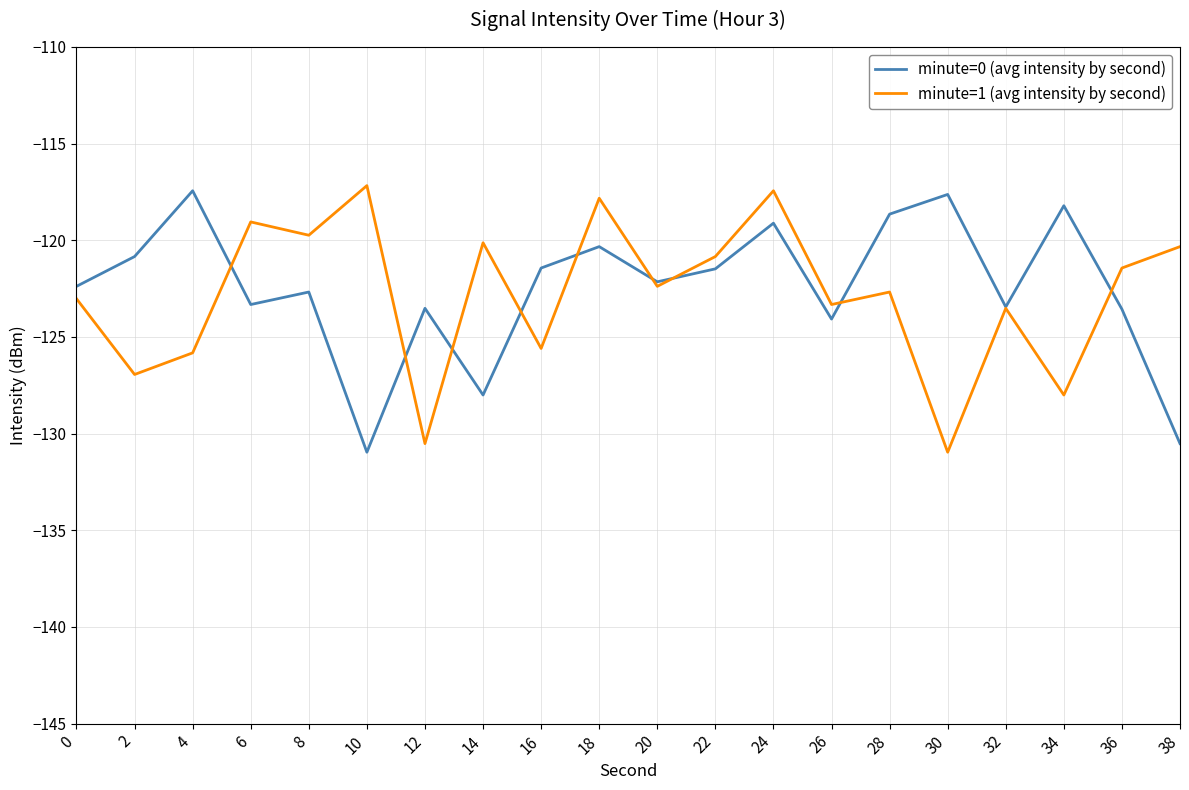

True or false: minute=0 (avg intensity by second) and minute=1 (avg intensity by second) cross at least once.

True